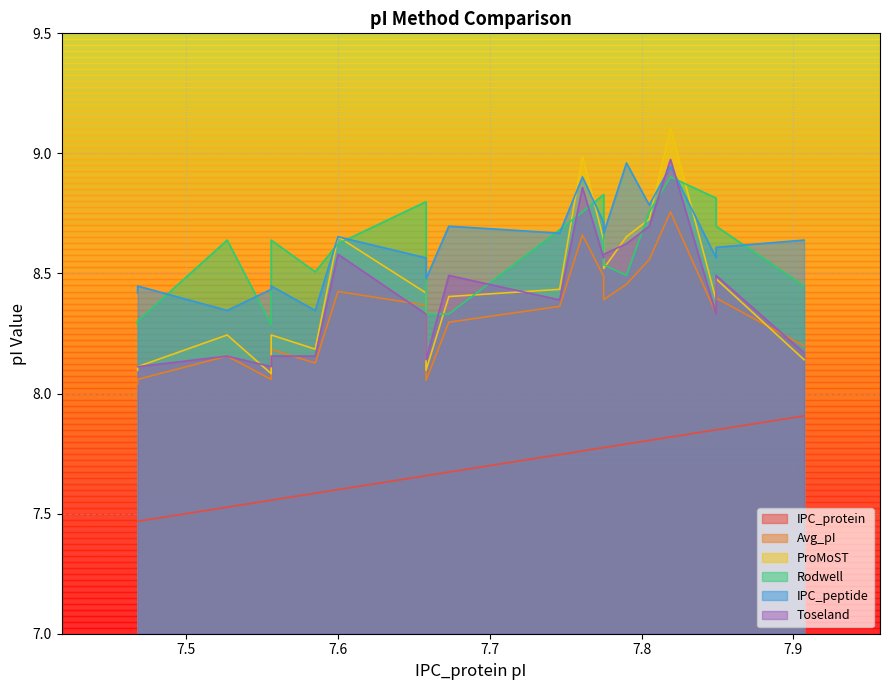

At which category does Avg_pI reach its first local peak?

7.527